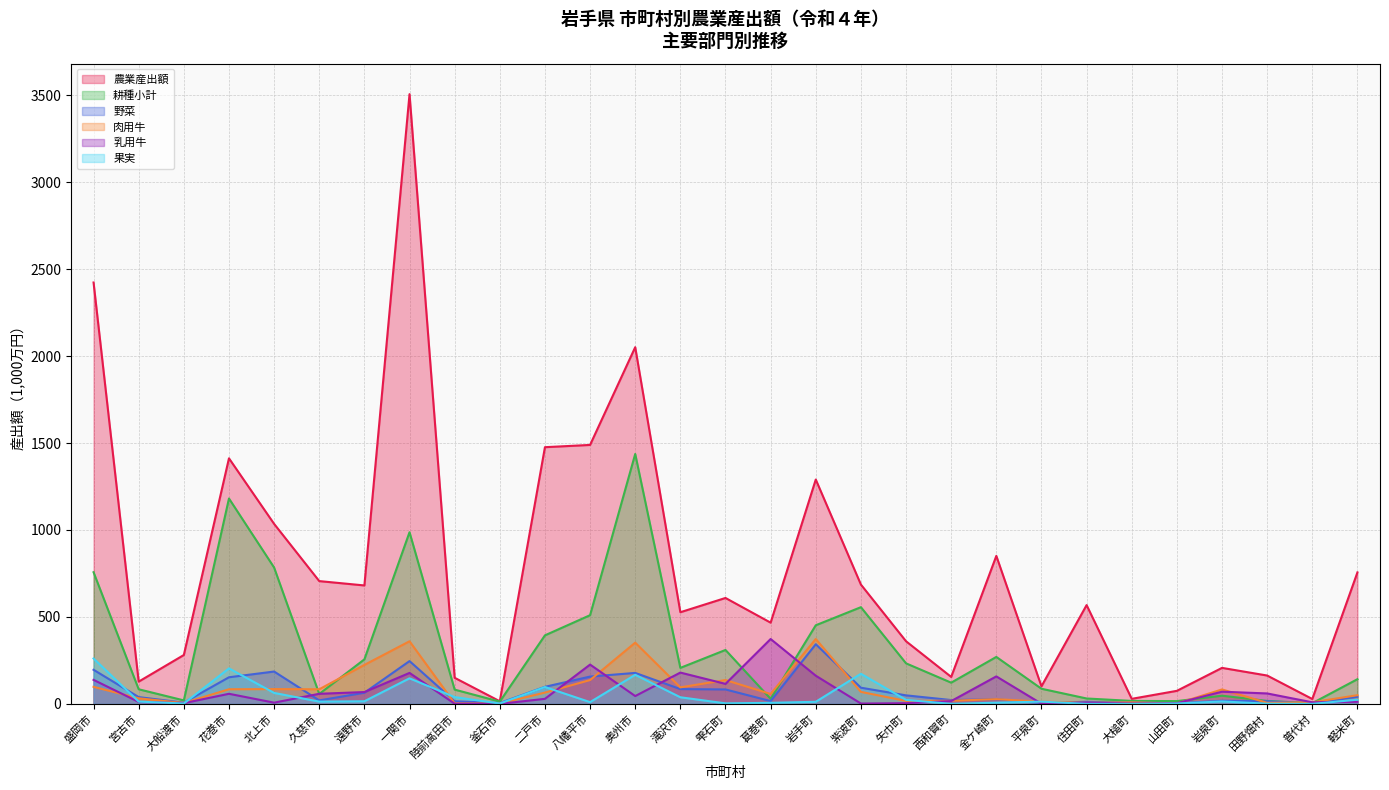

Where does the 乳用牛 series first go above 29?

盛岡市